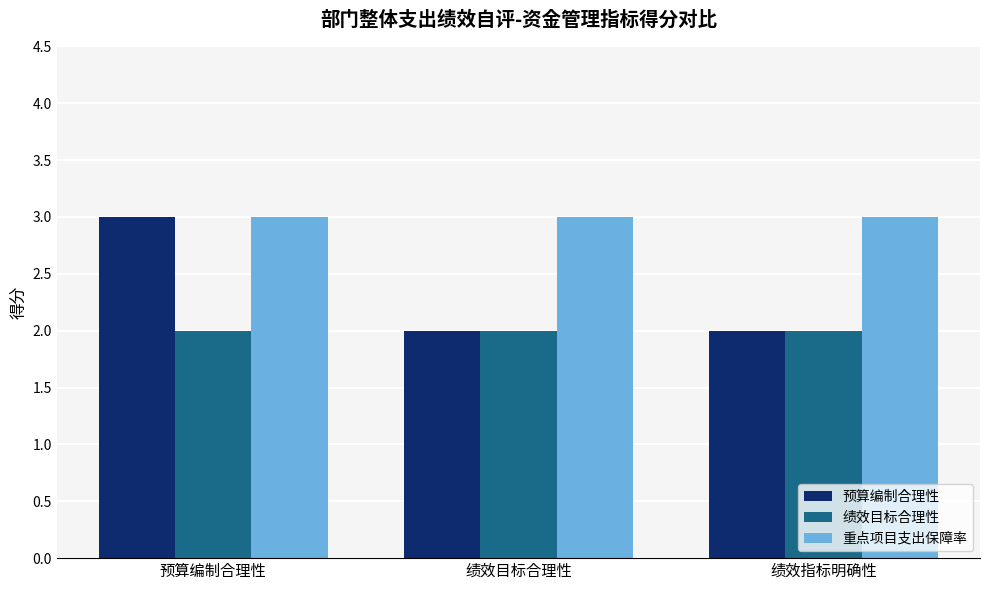

How many categories are shown in the chart?

3